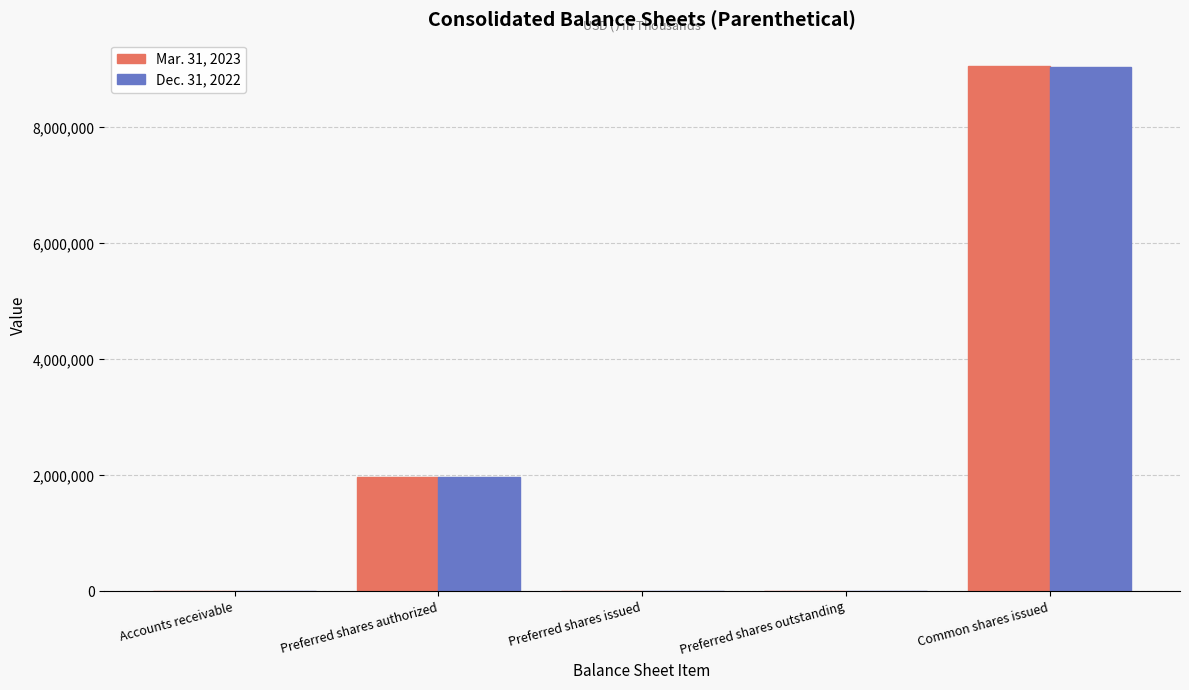

What is the sum of the Mar. 31, 2023 values at Common shares issued and Preferred shares issued?

9060668